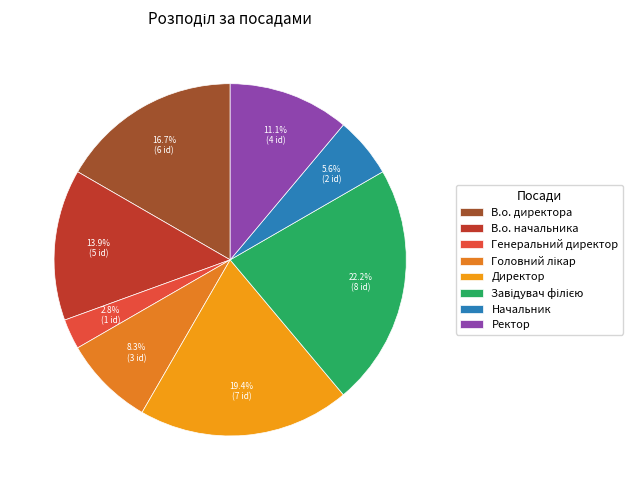

How many segments does this pie chart have?

8